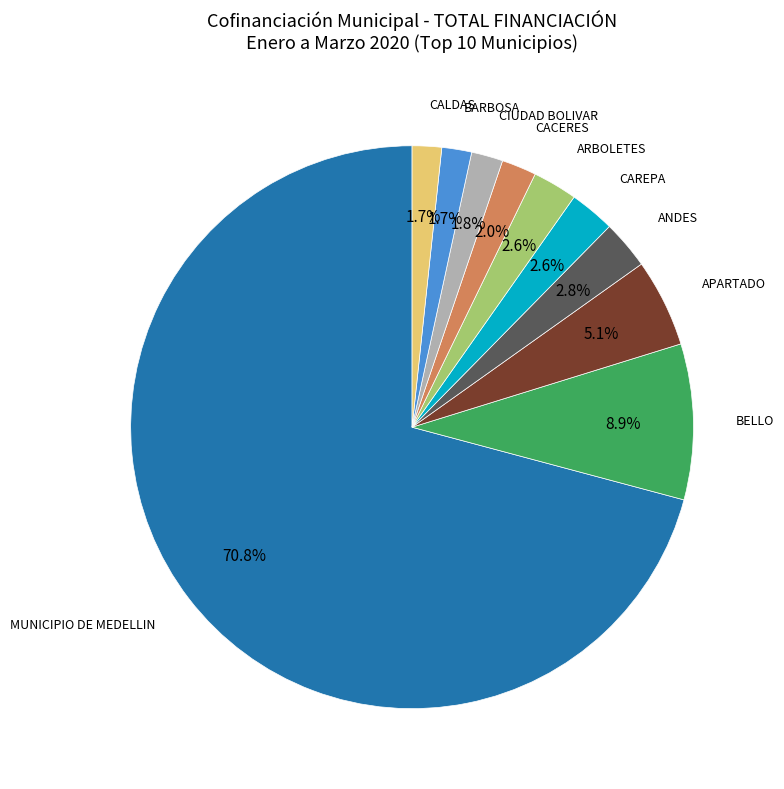

Is there a majority slice in this chart?

Yes